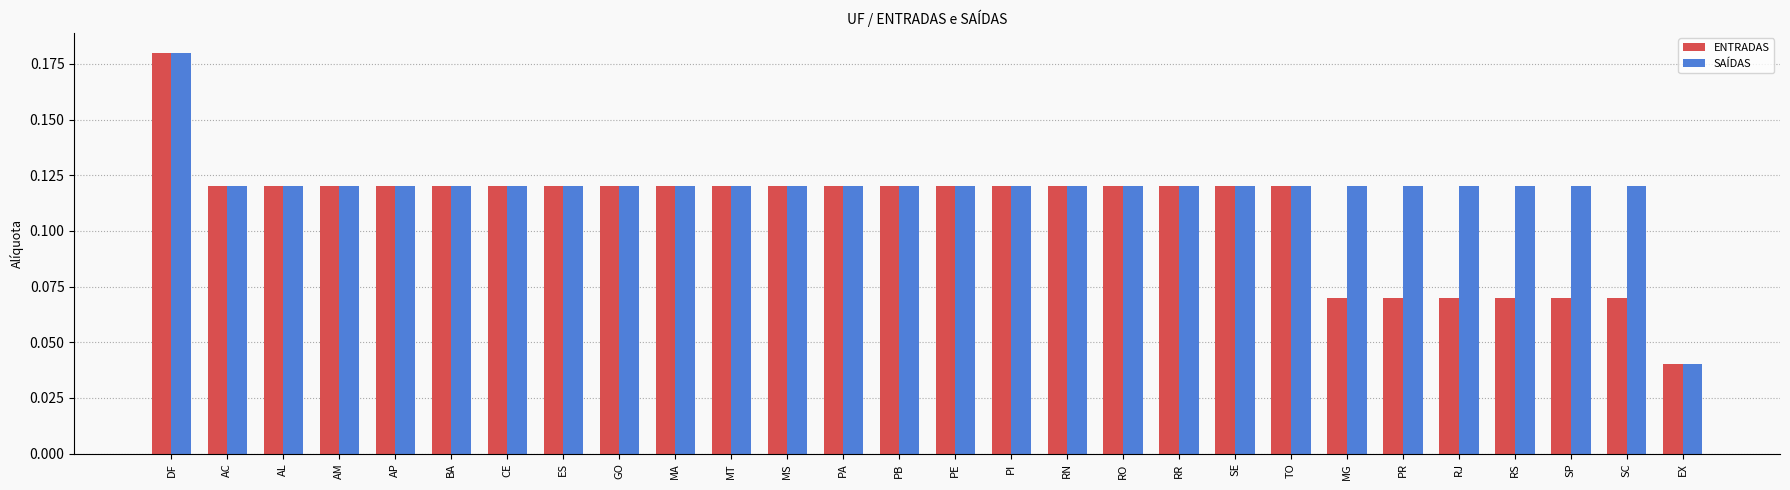

Is it true that ENTRADAS equals 0.2 at SE?

False